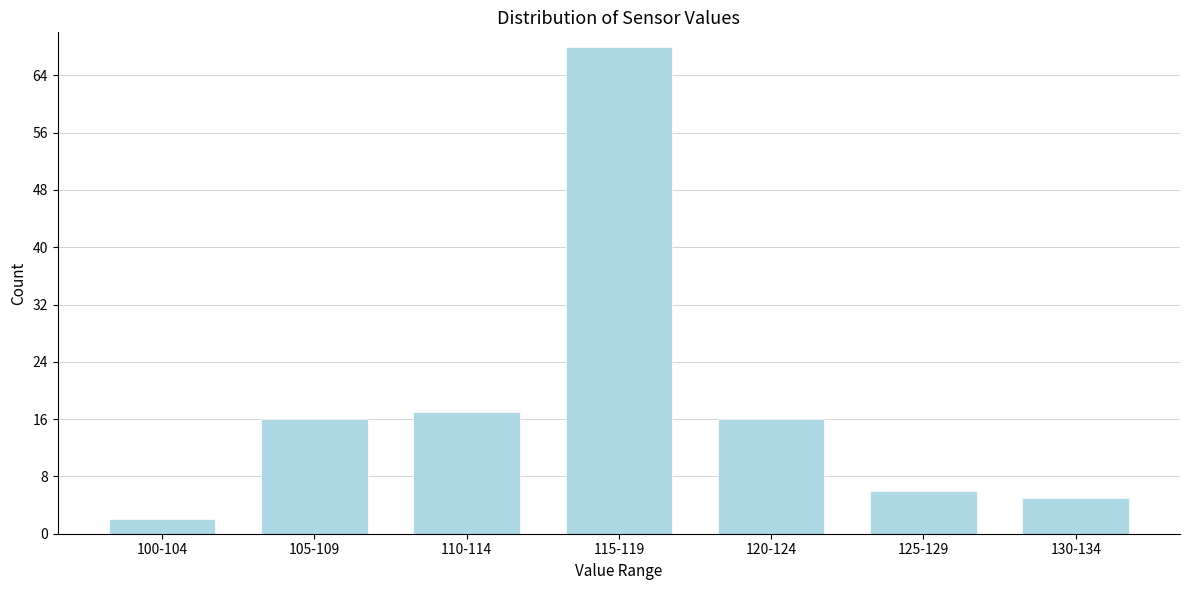

Reading right to left, transcribe all the data shown in this chart.

5	6	16	68	17	16	2